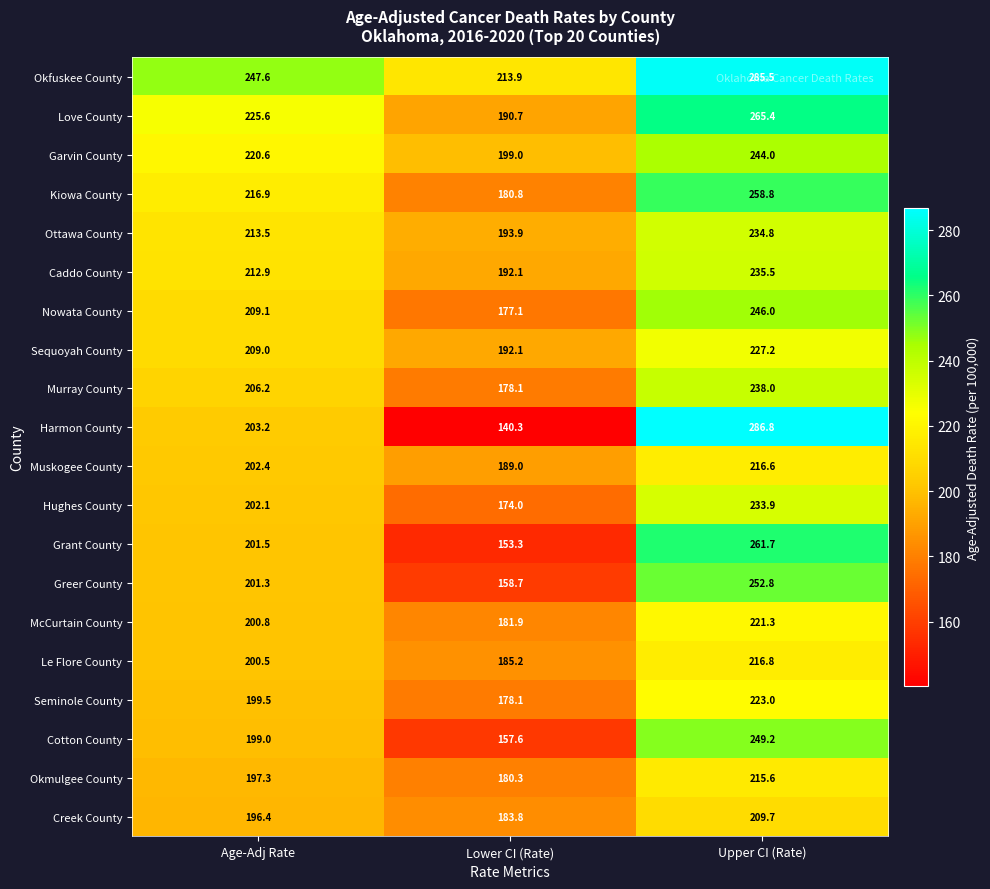

What is the minimum value shown in the chart?

140.3